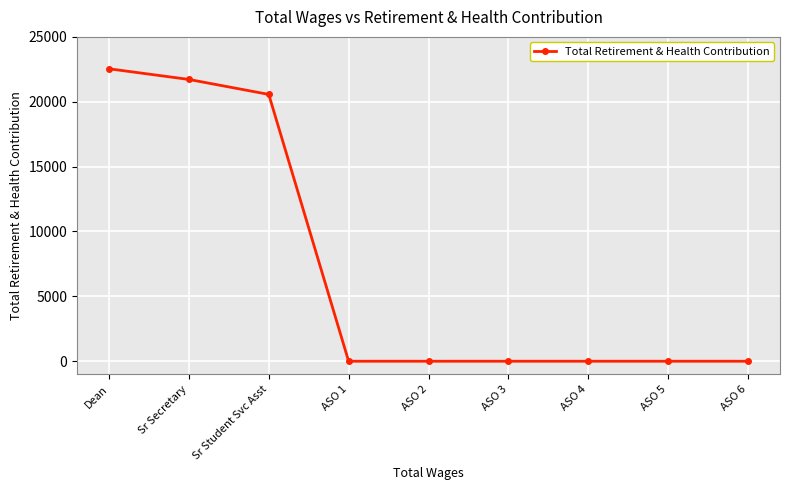

What is the difference between the maximum and minimum values?

22542